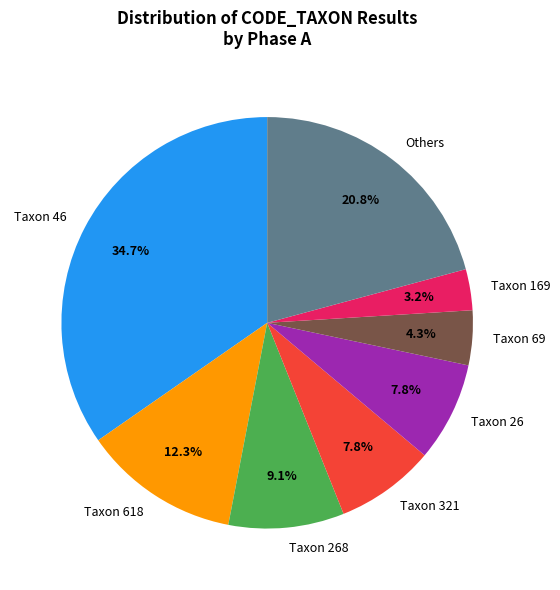

How many slices are in this pie chart?

8